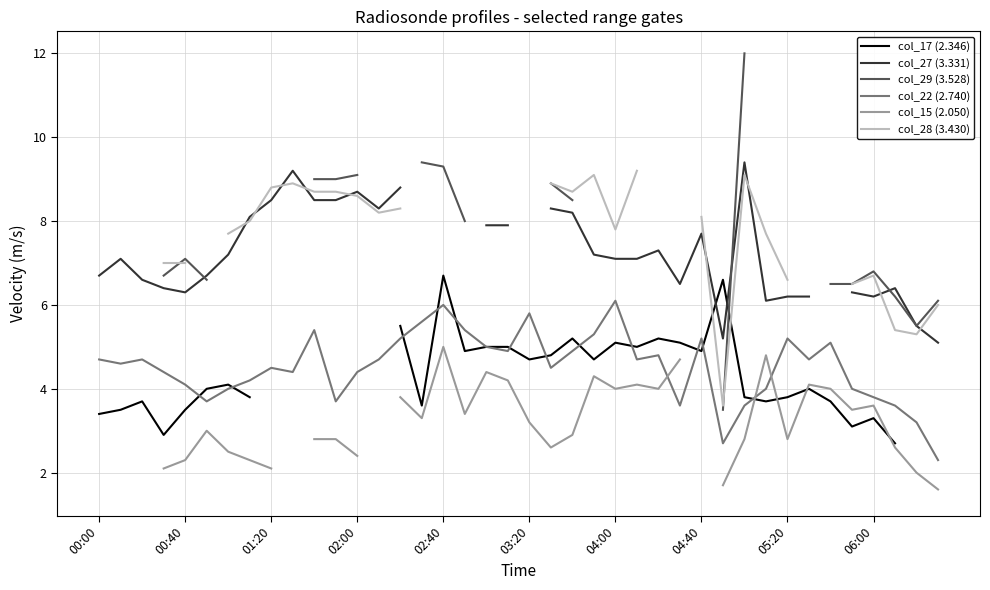

At which category is the sum across all series the highest?

30